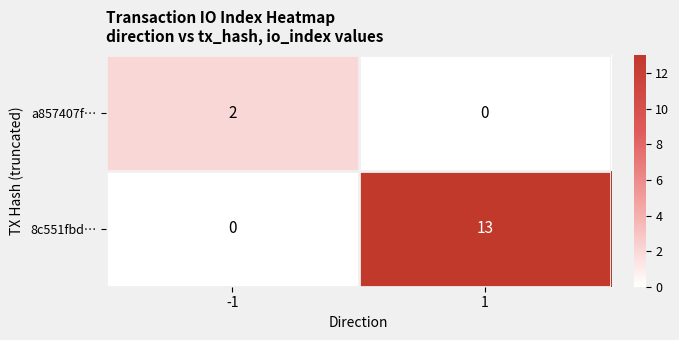

True or false: 8c551fbd… has a value of 0 at -1.

True